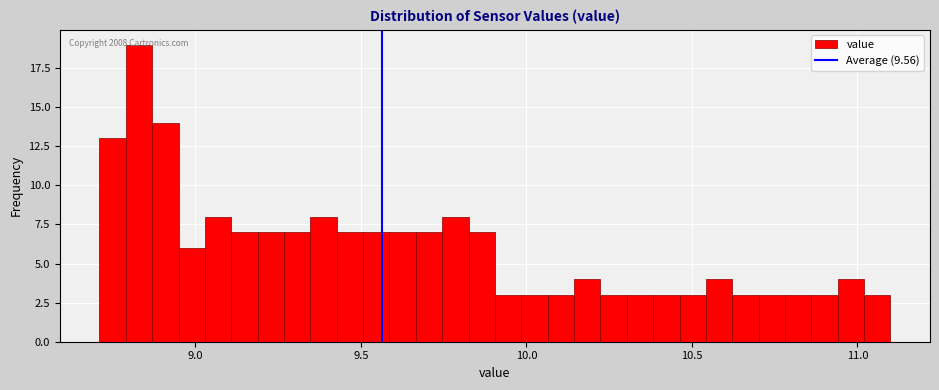

Read against the x-axis, roughly where is the centre of the tallest bar?

8.85